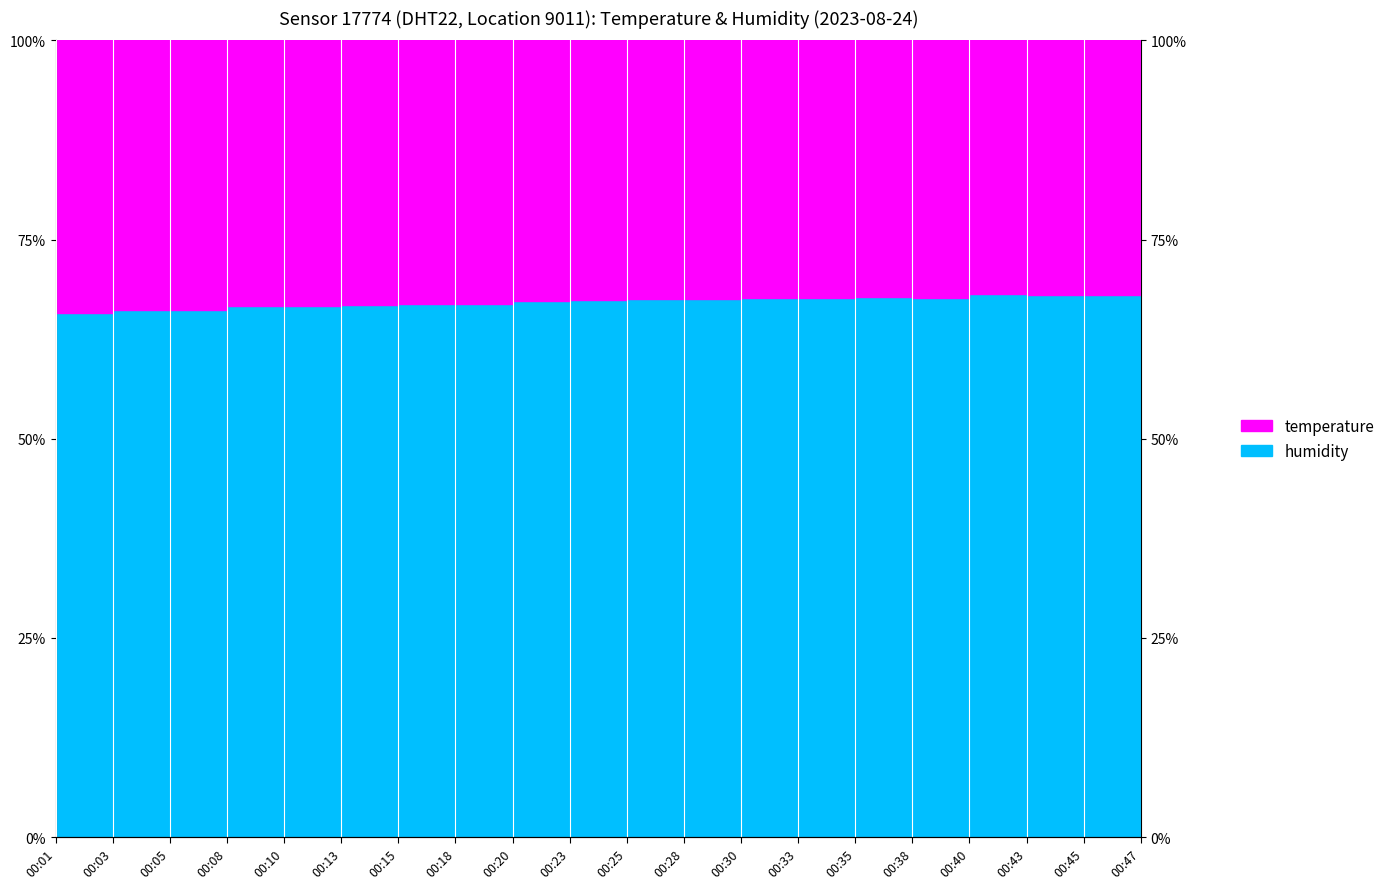

Does the chart have visible grid lines?

No